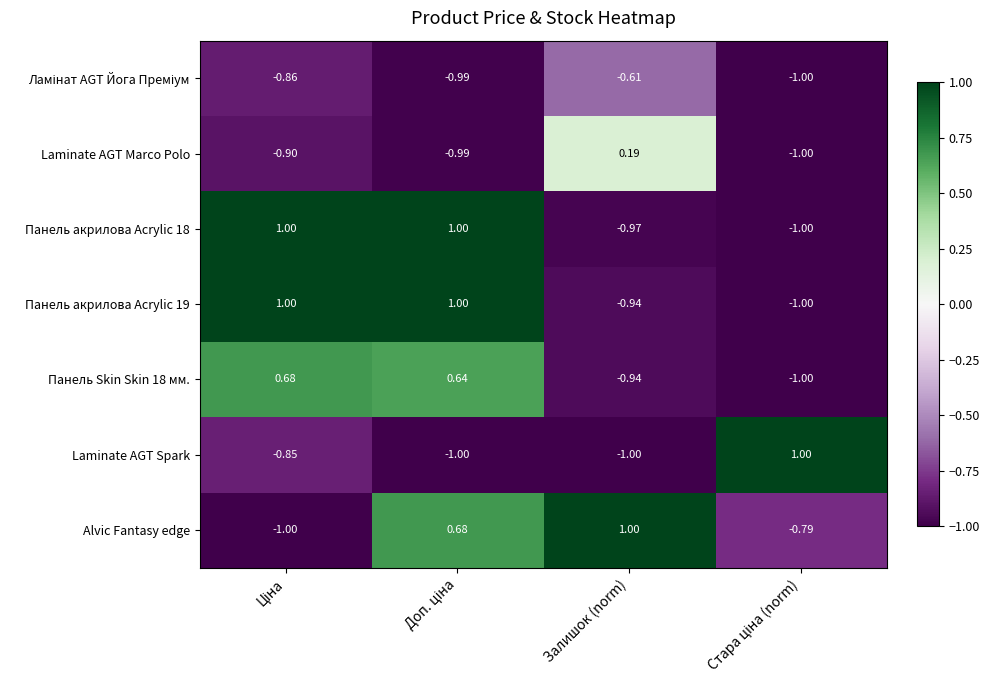

What is the difference between the highest and lowest values at Залишок (norm)?

2.0